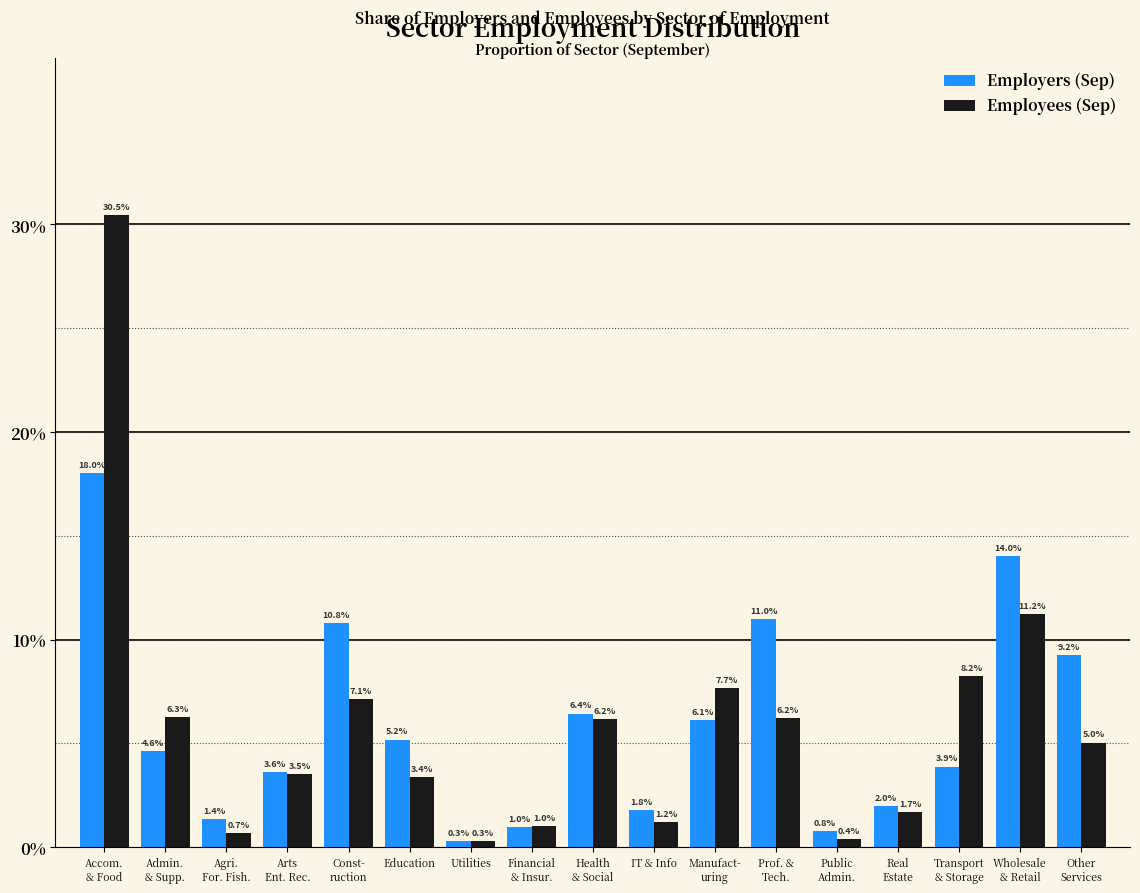

Reading right to left, extract all data points from this chart.

Employers (Sep): 9.2	14.0	3.9	2.0	0.8	11.0	6.1	1.8	6.4	1.0	0.3	5.2	10.8	3.6	1.4	4.6	18.0
Employees (Sep): 5.0	11.2	8.2	1.7	0.4	6.2	7.7	1.2	6.2	1.0	0.3	3.4	7.1	3.5	0.7	6.3	30.5